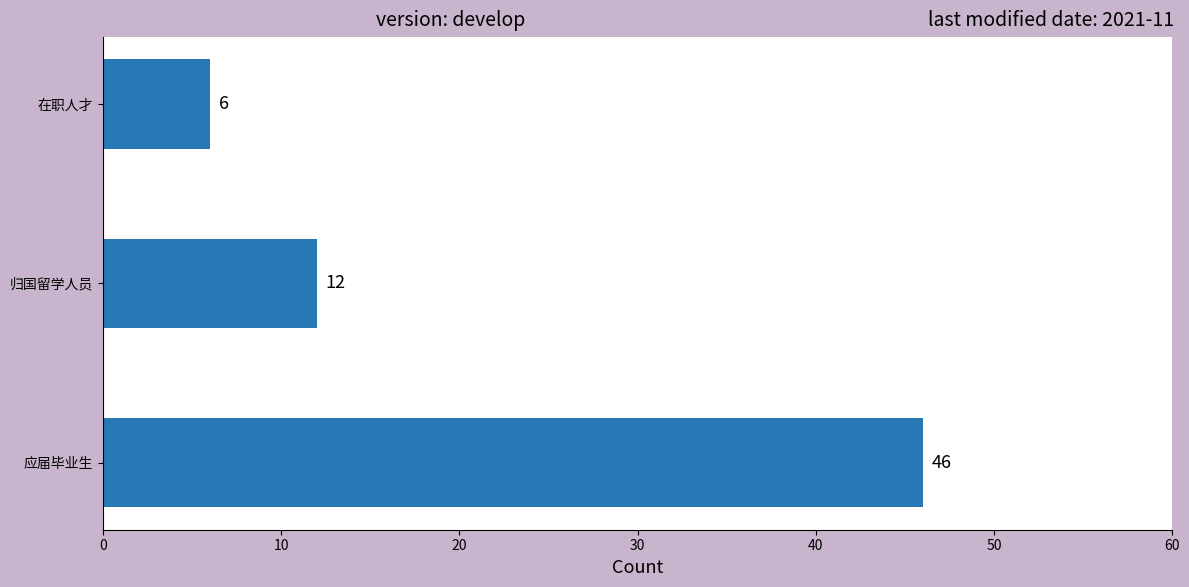

What is the change in value from 应届毕业生 to 在职人才?

-40